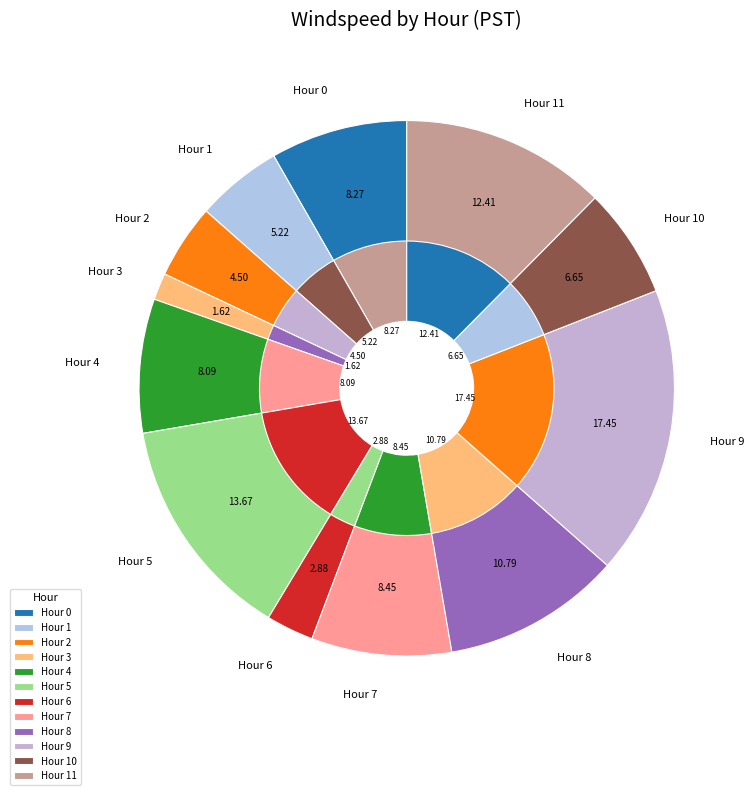

Count the number of slices in the pie.

12